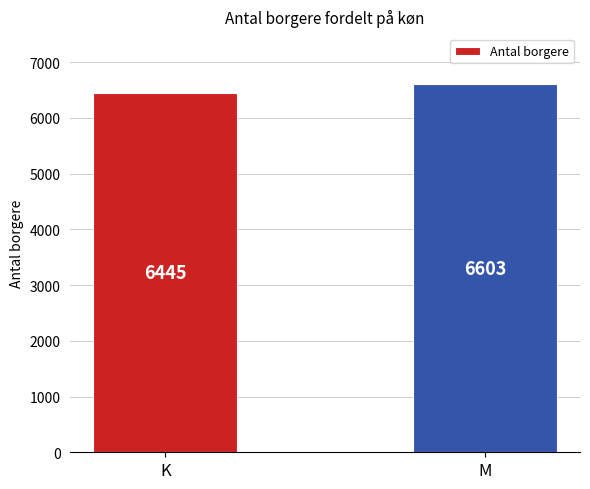

True or false: the data shows 6603 at M.

True